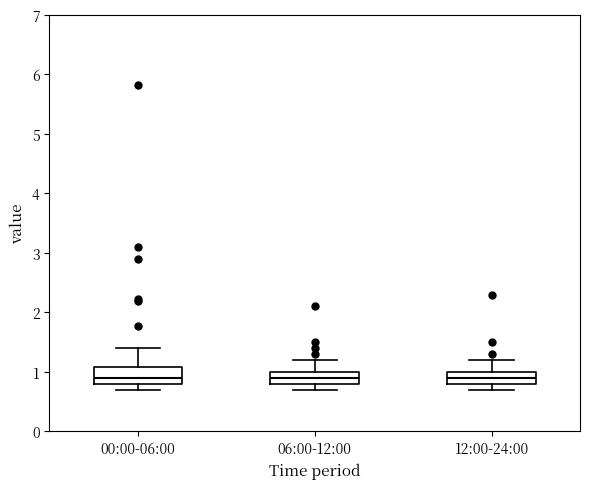

Where does the lower whisker of the box for 12:00-24:00 end on the y-axis? The values are not printed on the chart, so give them approximately, as read against the axis.

0.7